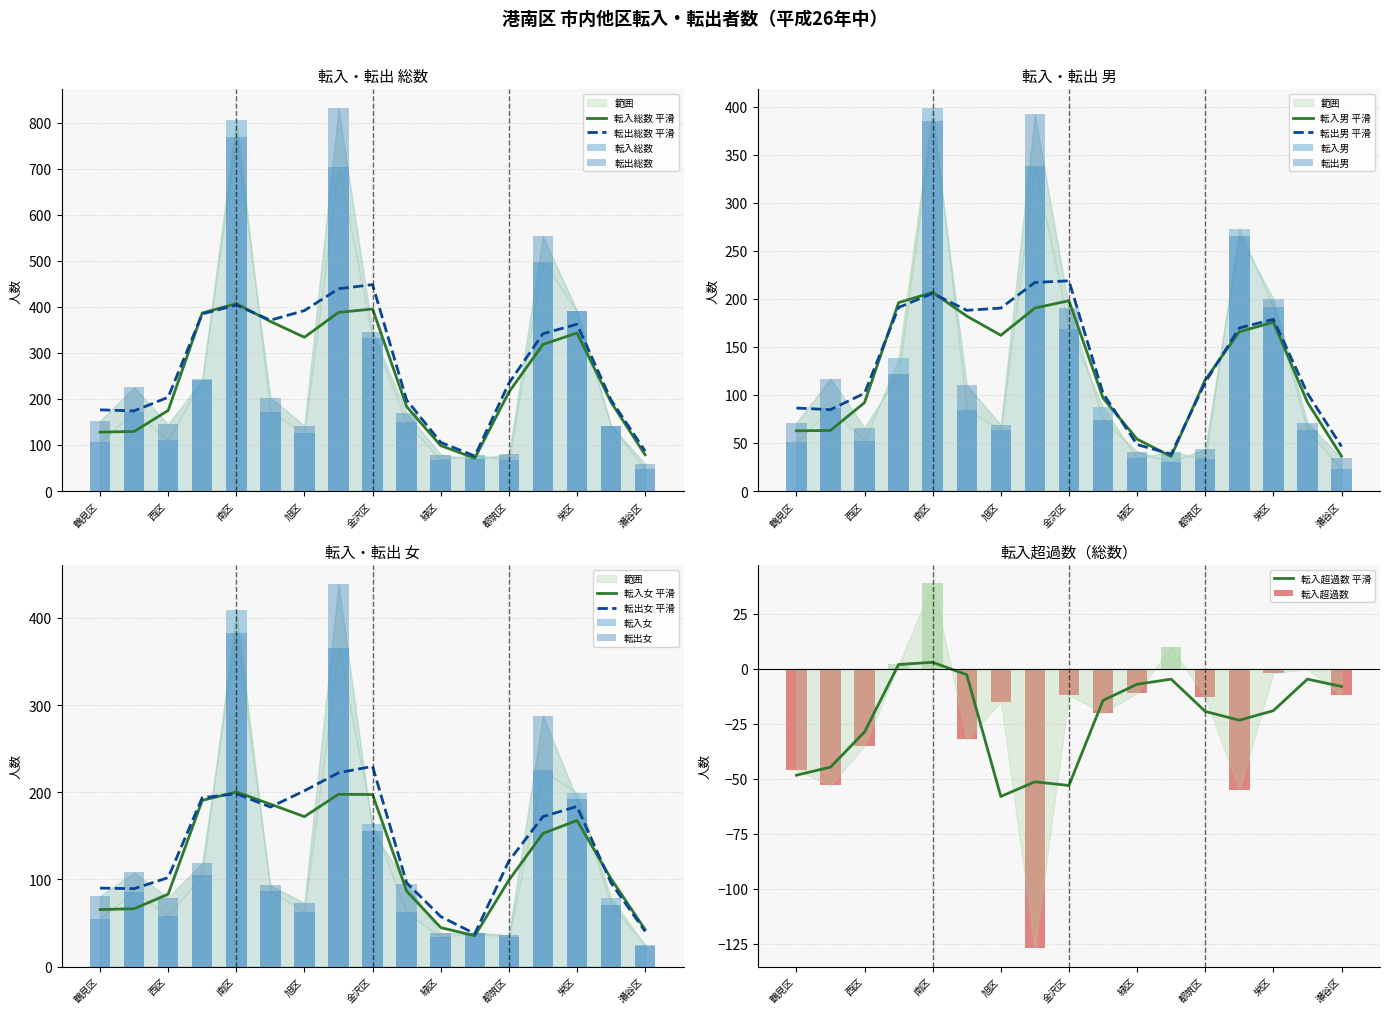

At how many categories does at least one series exceed 259?

5